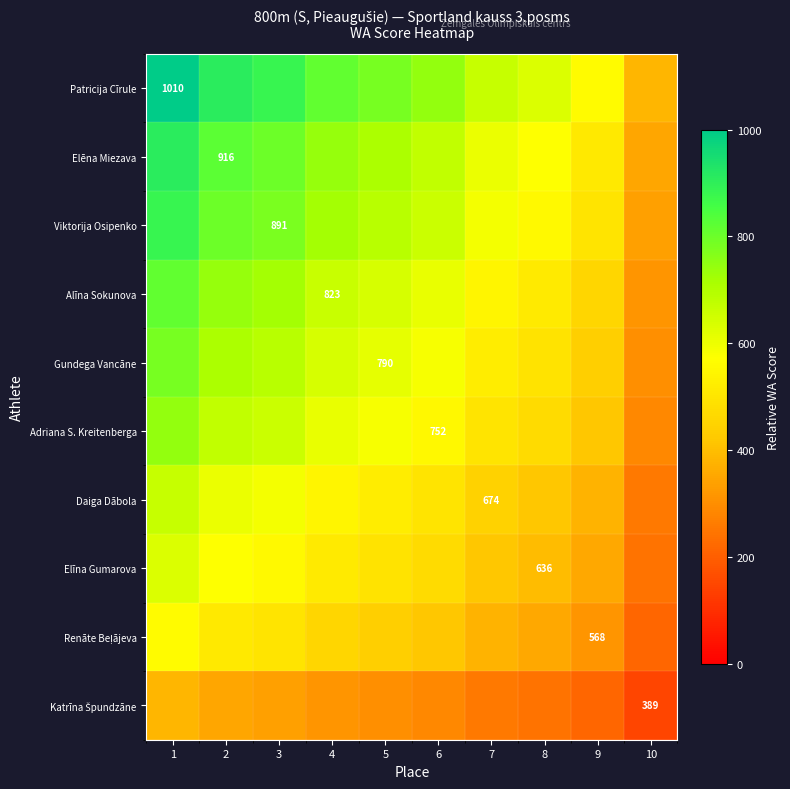

Which series has the largest total across all categories?

Patricija Cīrule